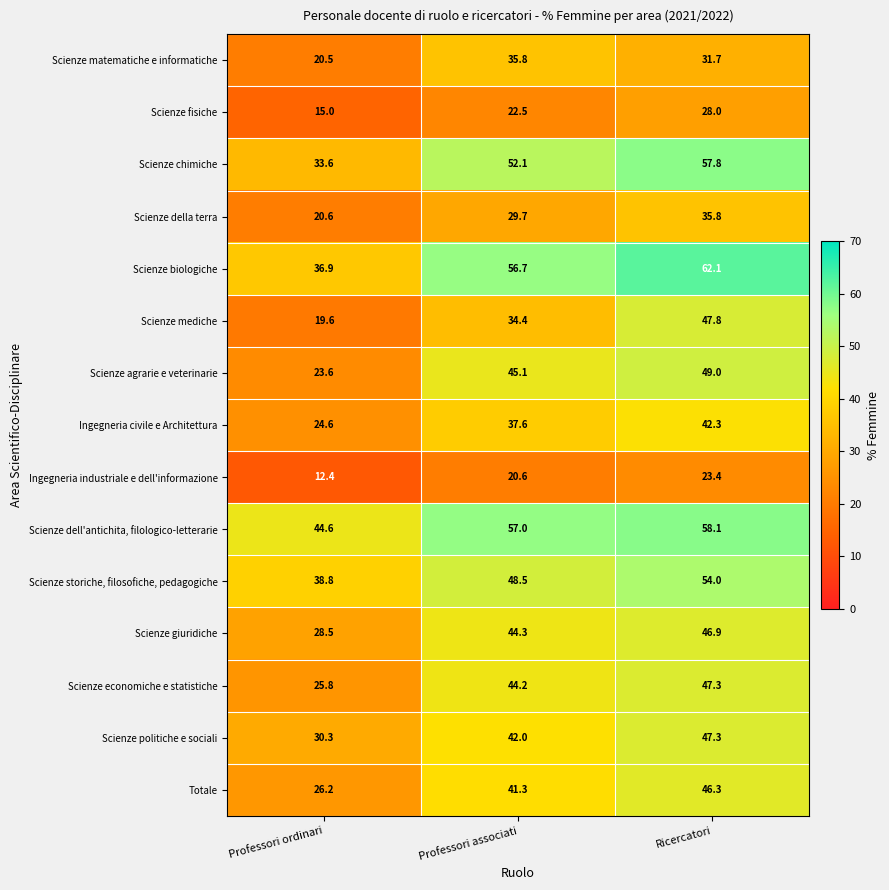

Which series has the largest range (max minus min)?

Scienze mediche